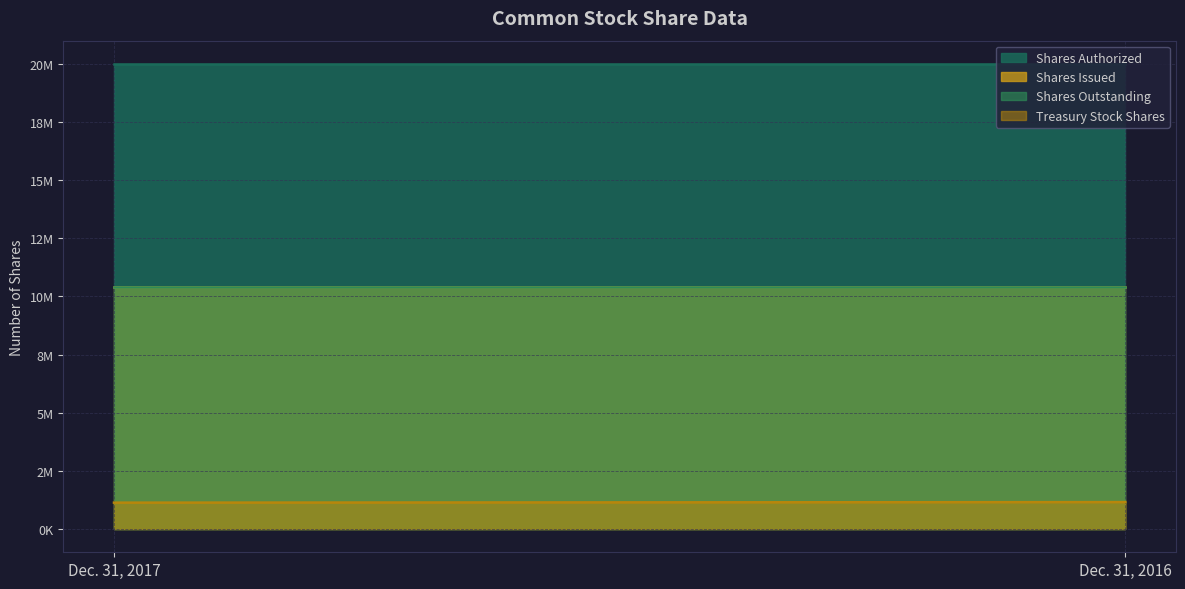

At Dec. 31, 2017, list the series in order from smallest to largest.

Treasury Stock Shares, Shares Issued, Shares Outstanding, Shares Authorized